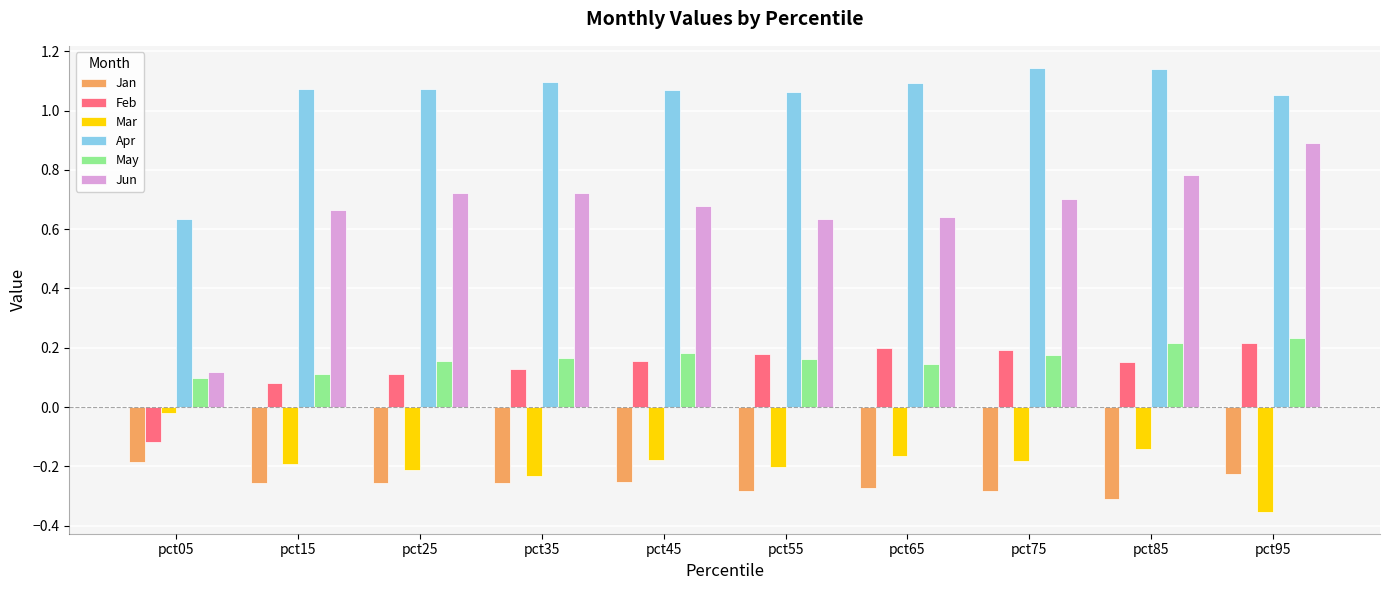

What is the difference between the Feb values at pct05 and pct85?

0.3